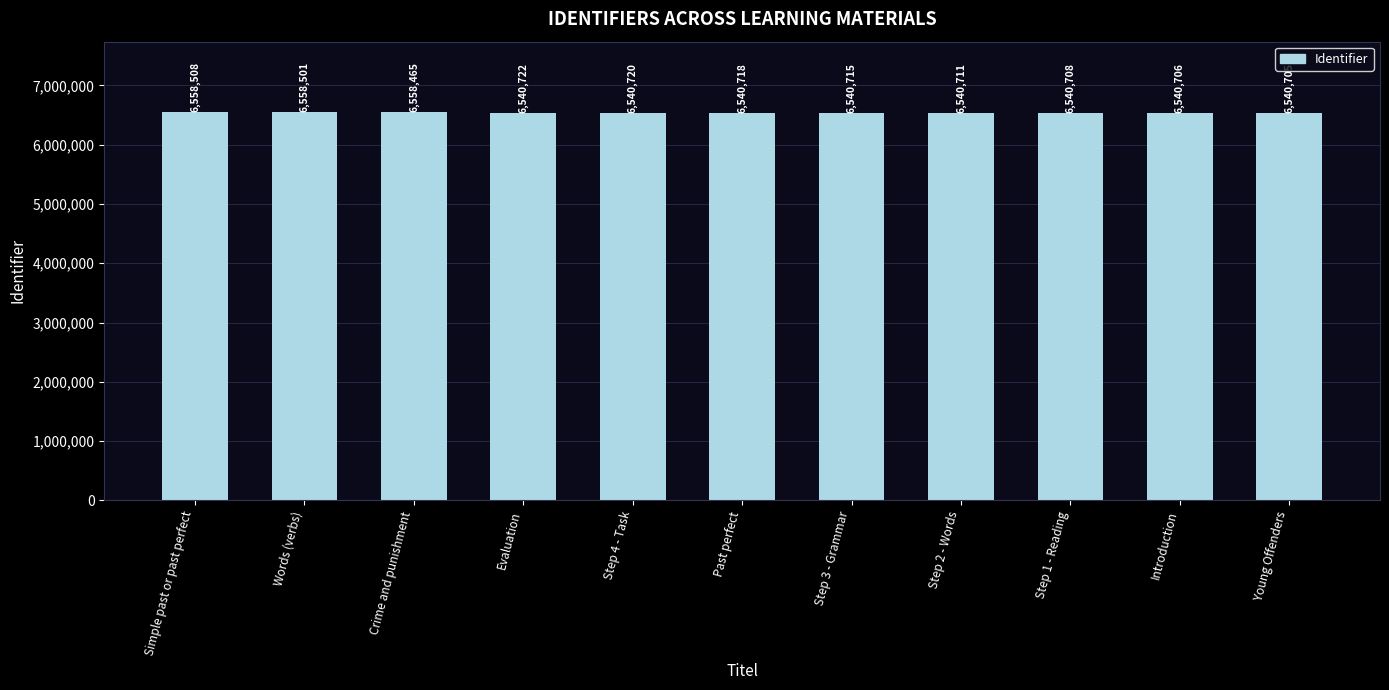

Which label corresponds to the largest value in the chart?

Simple past or past perfect